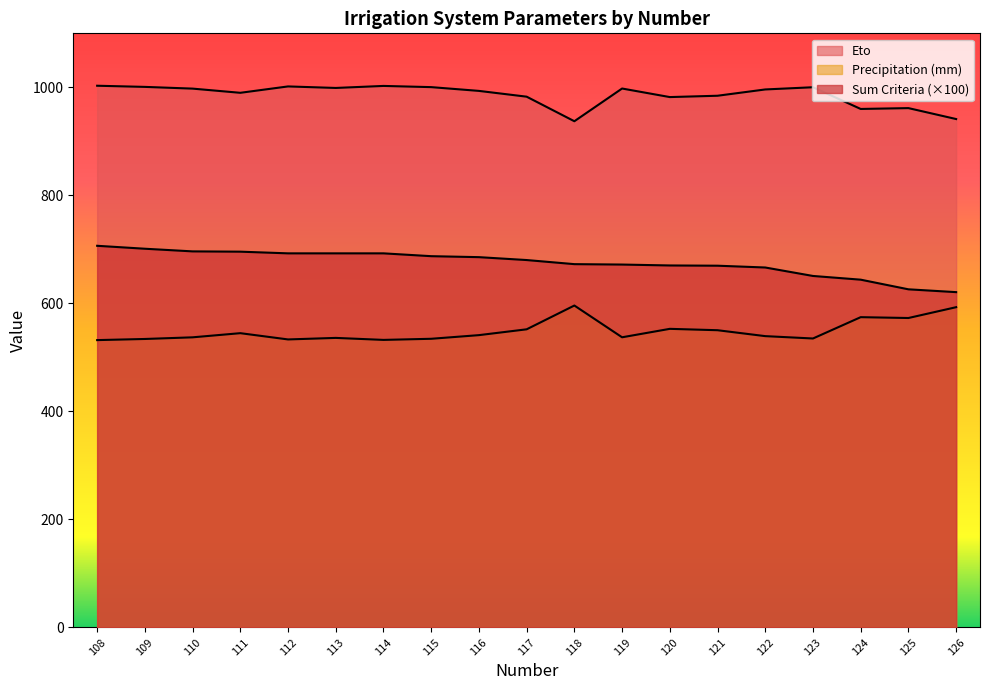

Count the number of categories in the chart.

19